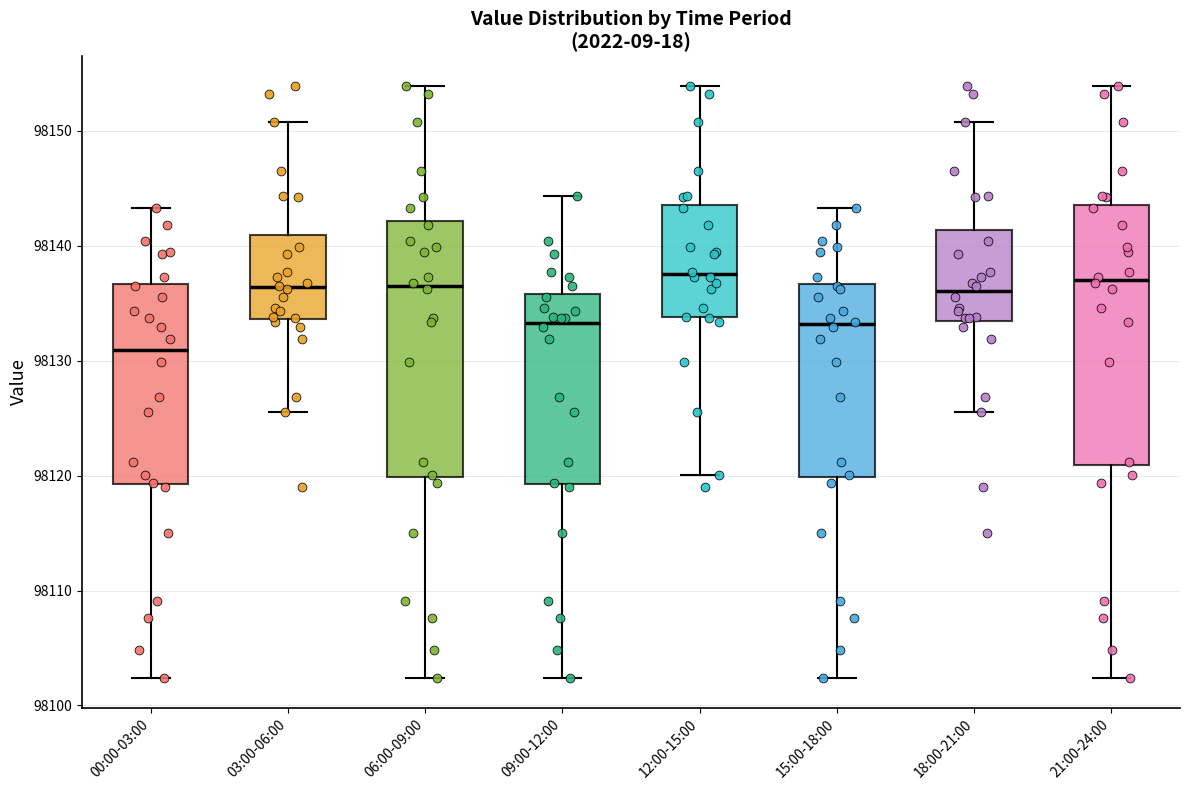

Where is the lower edge of the box for 00:00-03:00 on the y-axis? The values are not printed on the chart, so give them approximately, as read against the axis.

98119